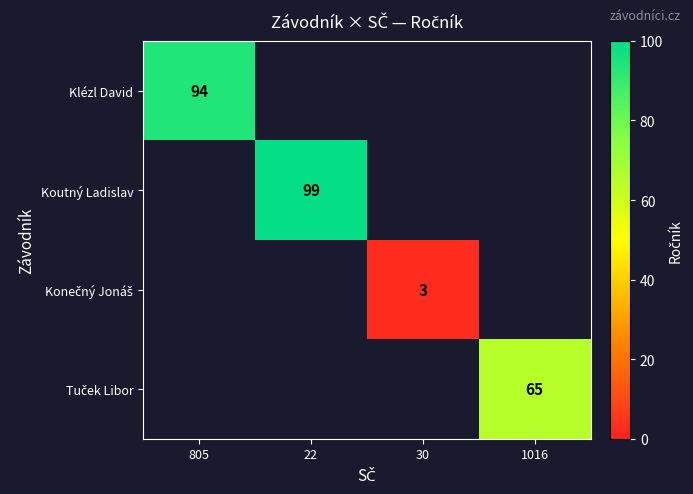

Is it true that Koutný Ladislav equals 150 at 22?

False